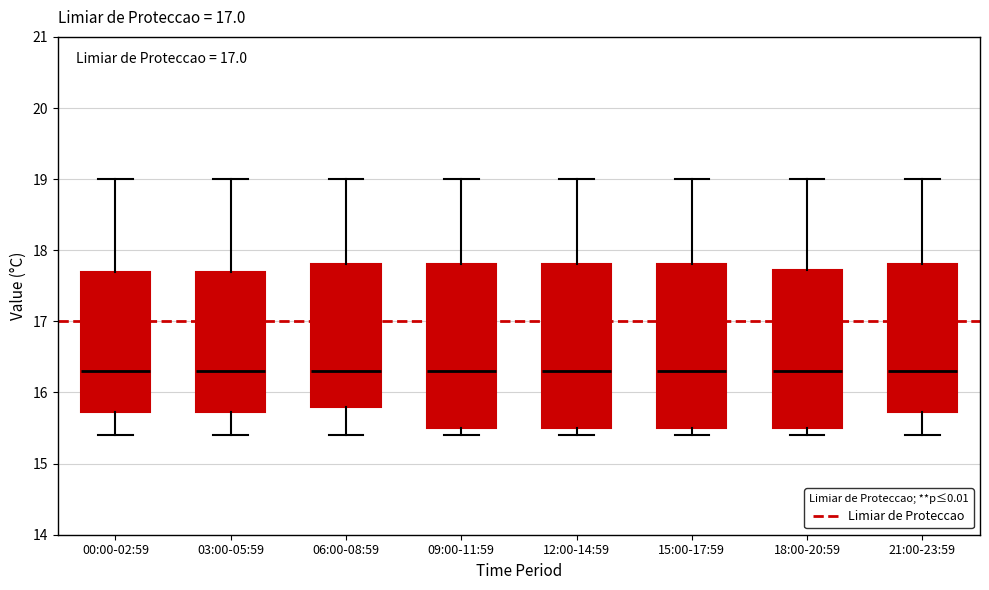

Reading left to right, read every box against the y-axis: the position of its median line, the range the box covers, and the ends of its whiskers. The values are not printed on the chart, so give them approximately, as read against the axis.

00:00-02:59: median 16.3, box 15.7 to 17.7, whiskers 15.4 to 19.0
03:00-05:59: median 16.3, box 15.7 to 17.7, whiskers 15.4 to 19.0
06:00-08:59: median 16.3, box 15.8 to 17.8, whiskers 15.4 to 19.0
09:00-11:59: median 16.3, box 15.5 to 17.8, whiskers 15.4 to 19.0
12:00-14:59: median 16.3, box 15.5 to 17.8, whiskers 15.4 to 19.0
15:00-17:59: median 16.3, box 15.5 to 17.8, whiskers 15.4 to 19.0
18:00-20:59: median 16.3, box 15.5 to 17.7, whiskers 15.4 to 19.0
21:00-23:59: median 16.3, box 15.7 to 17.8, whiskers 15.4 to 19.0